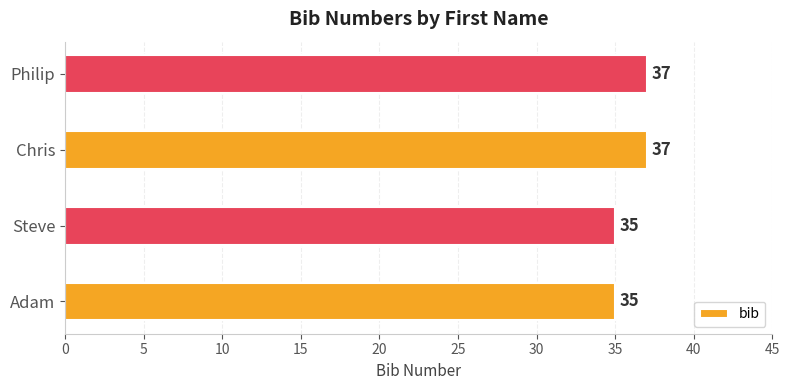

What is the smallest value displayed?

35